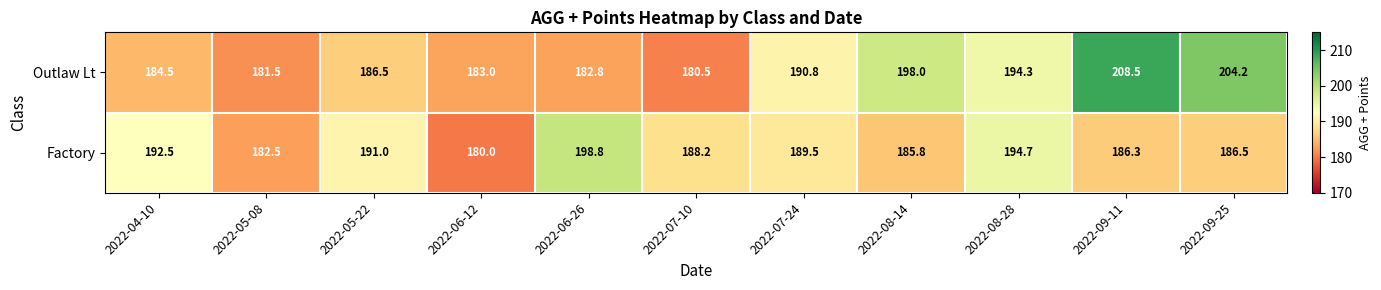

What is the smallest value displayed?

180.0